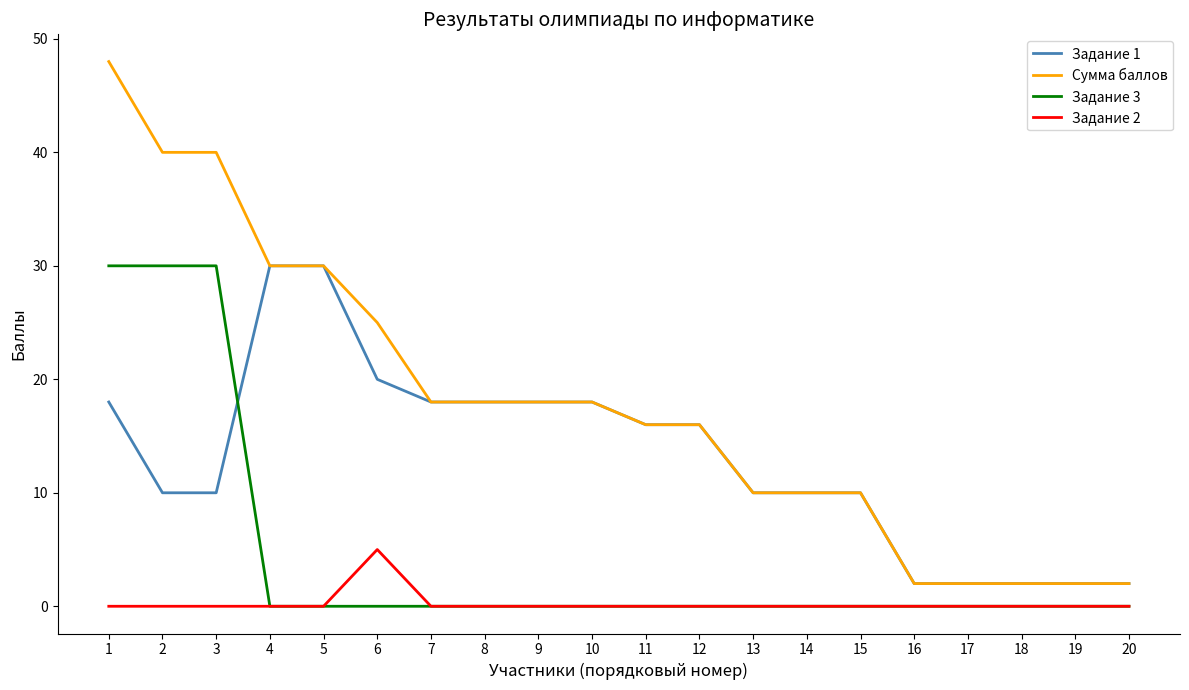

List the series in order of their overall mean, lowest first.

Задание 2, Задание 3, Задание 1, Сумма баллов